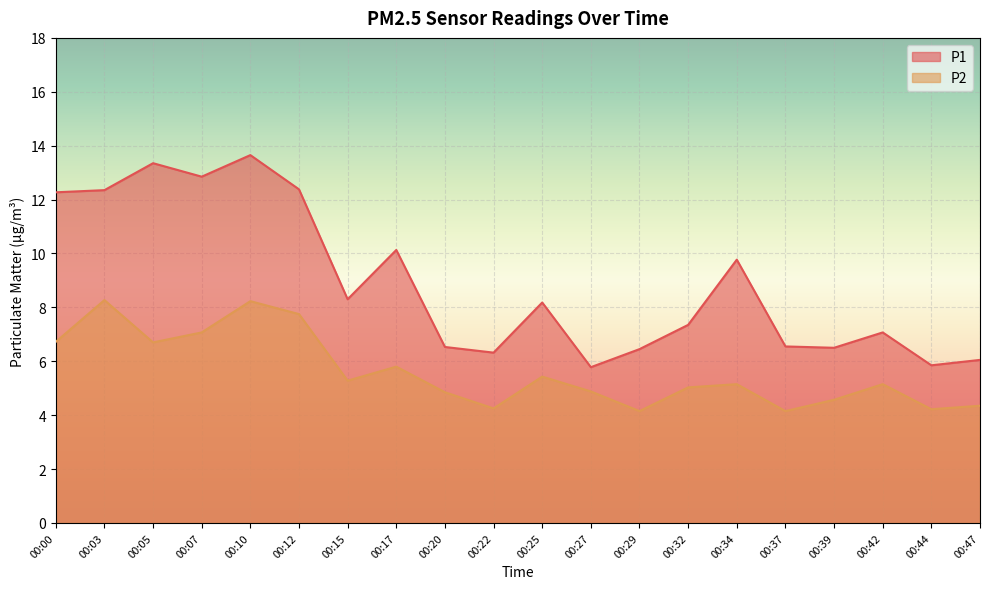

Where is P2 nearest to the value 6?

00:17